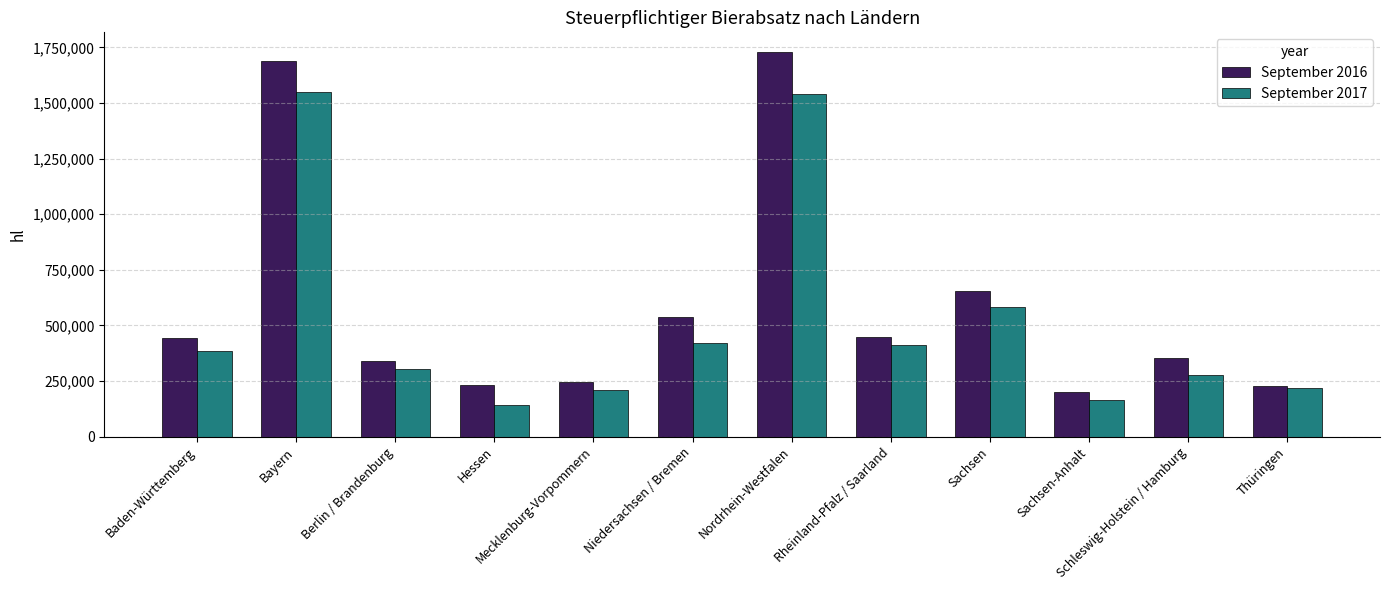

What are all the series names shown in the legend?

September 2016, September 2017